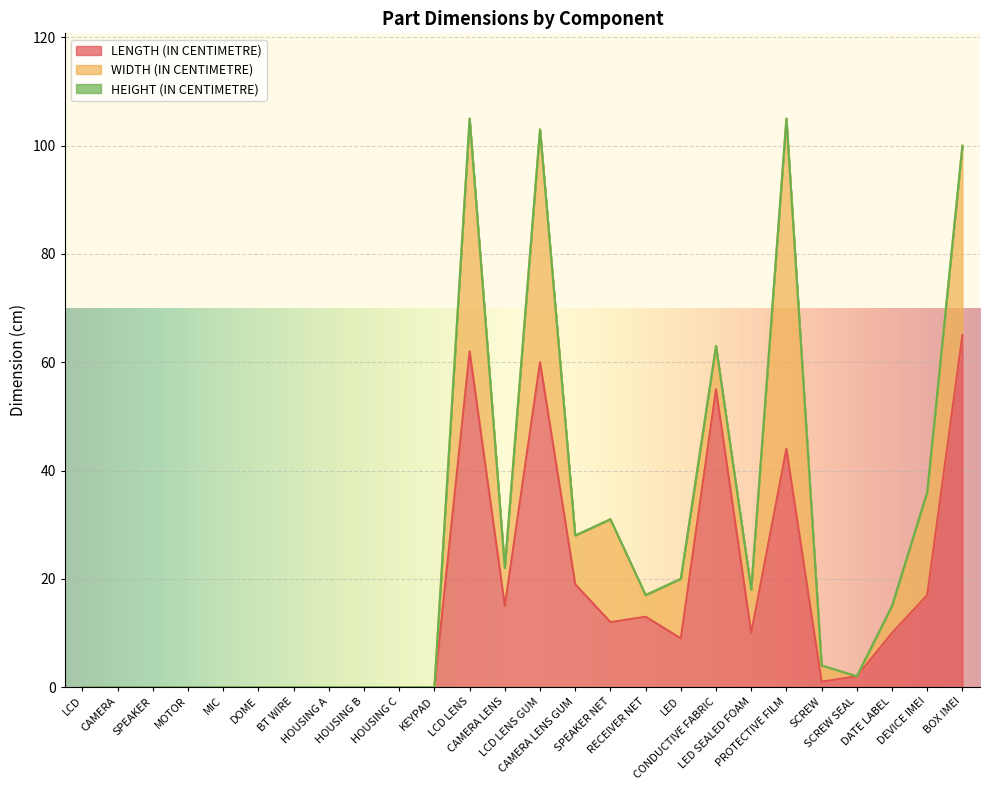

Which series has the widest spread of values?

LENGTH (IN CENTIMETRE)